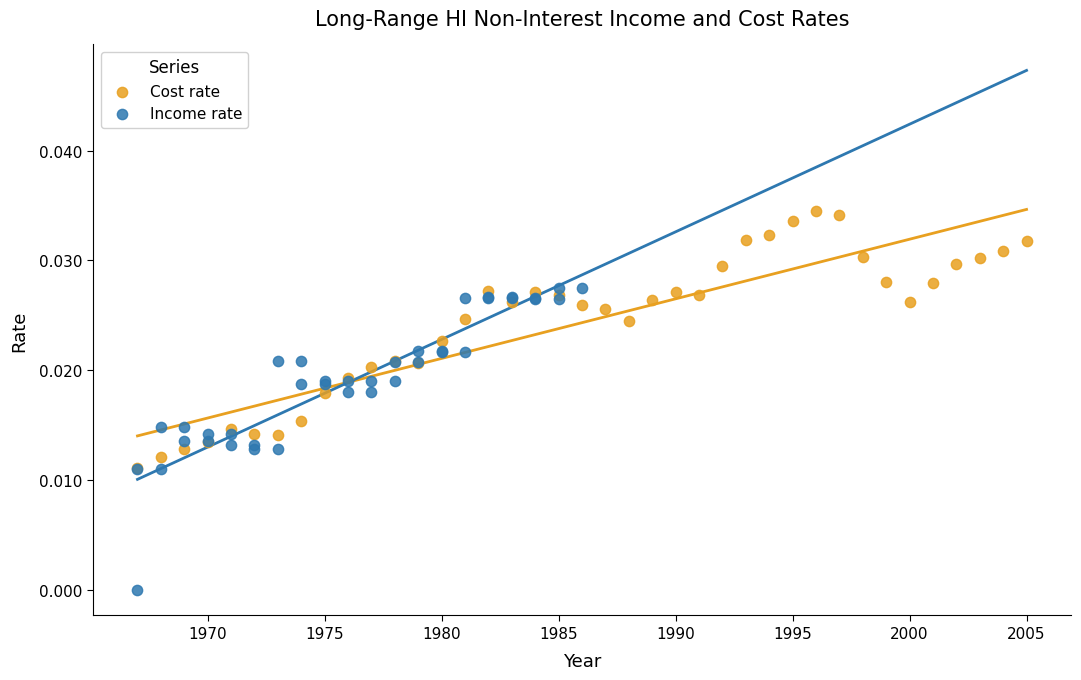

Which series has the widest spread of Y values?

Income rate